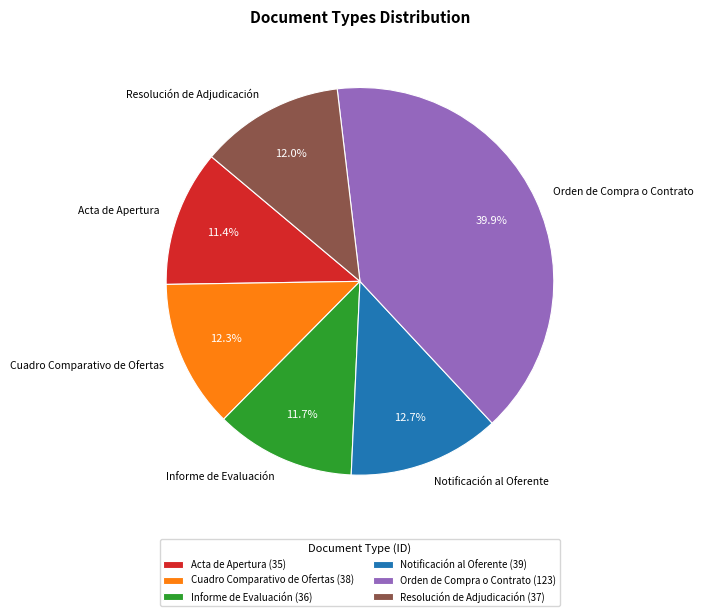

Does any single category account for the majority?

No